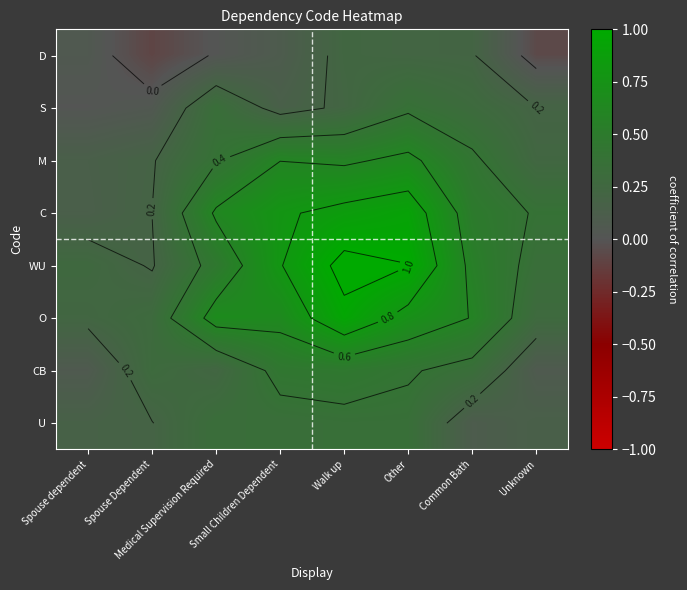

The value of CB at Walk up is 0.3. True or false?

False